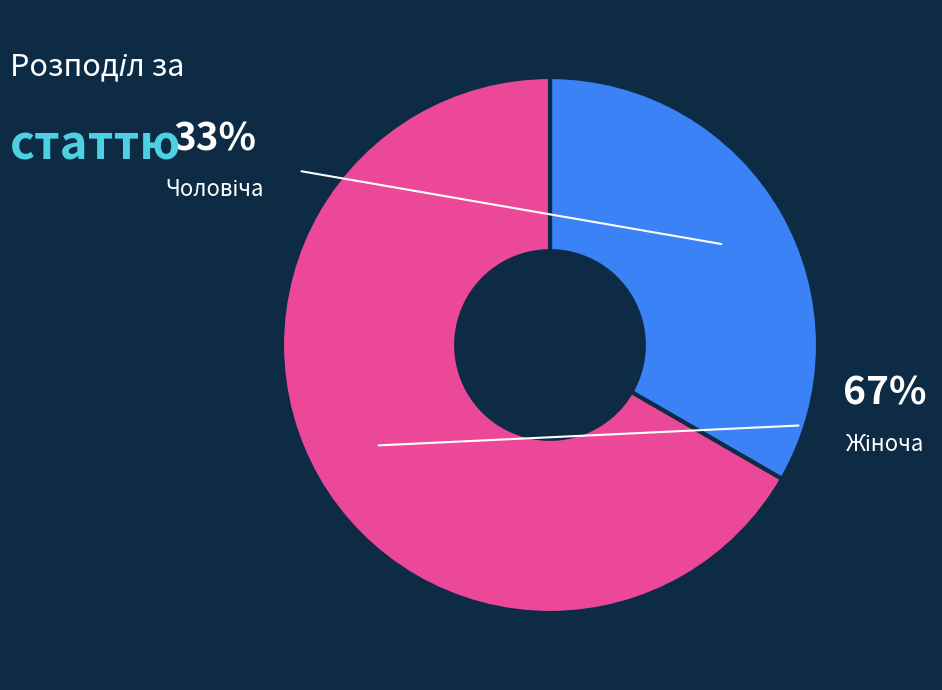

True or false: Чоловіча accounts for 42% of the total.

False